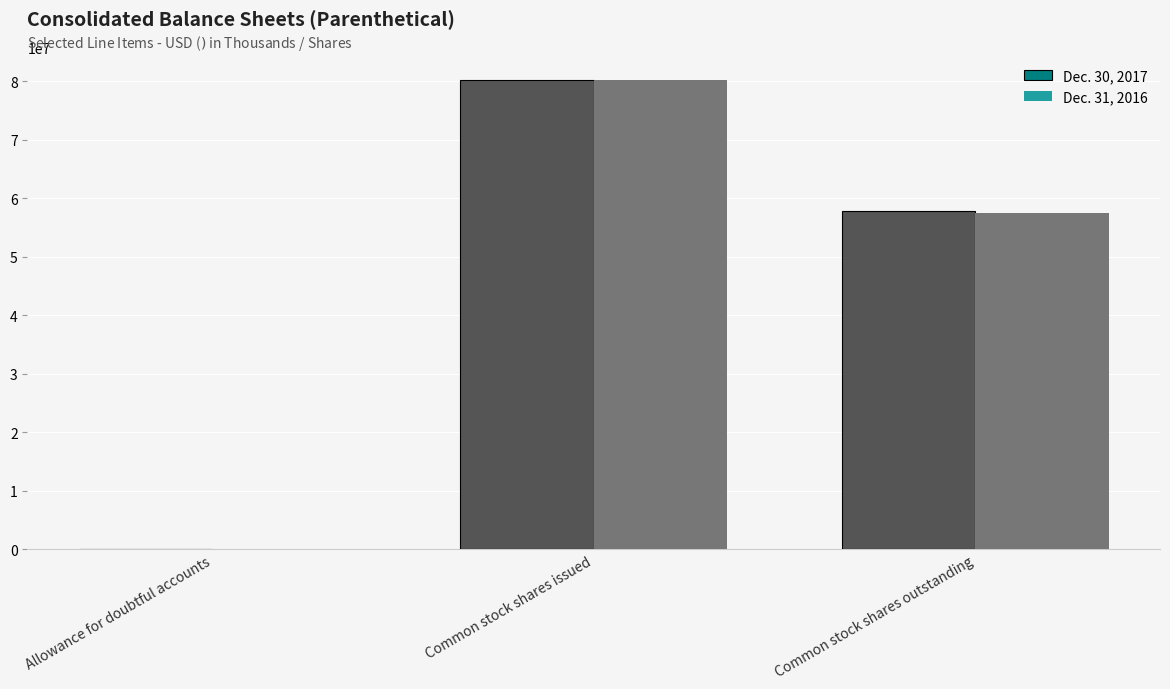

Which series changed the most between Common stock shares issued and Common stock shares outstanding?

Dec. 31, 2016